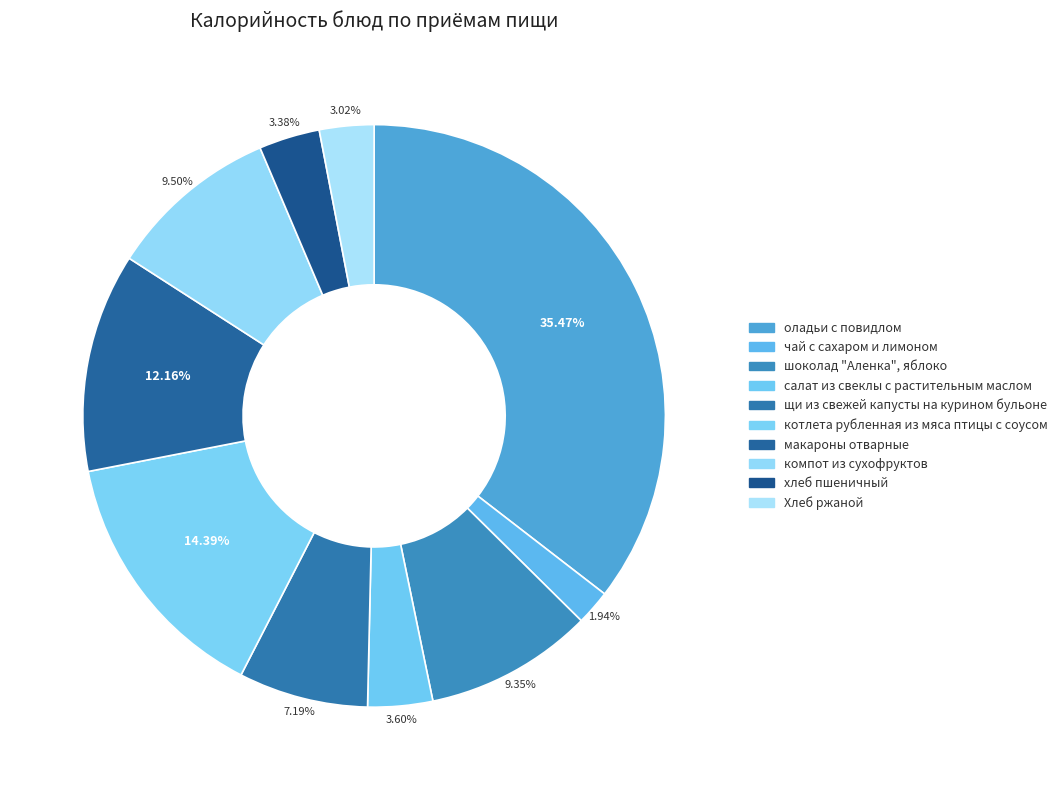

To the nearest percent, what is the combined percentage of чай с сахаром и лимоном and салат из свеклы с растительным маслом?

6%